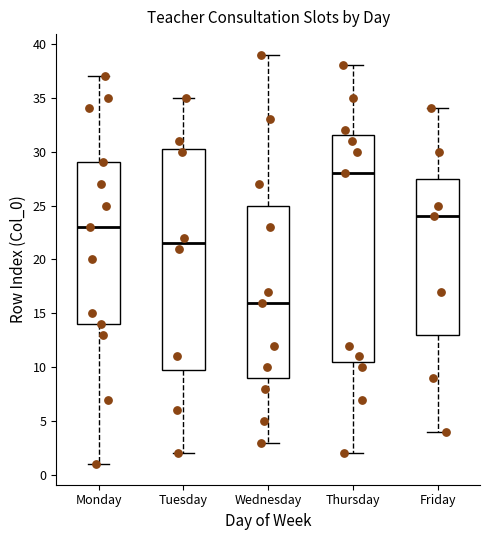

Where does the lower whisker of the box for Tuesday end on the y-axis? The values are not printed on the chart, so give them approximately, as read against the axis.

2.0